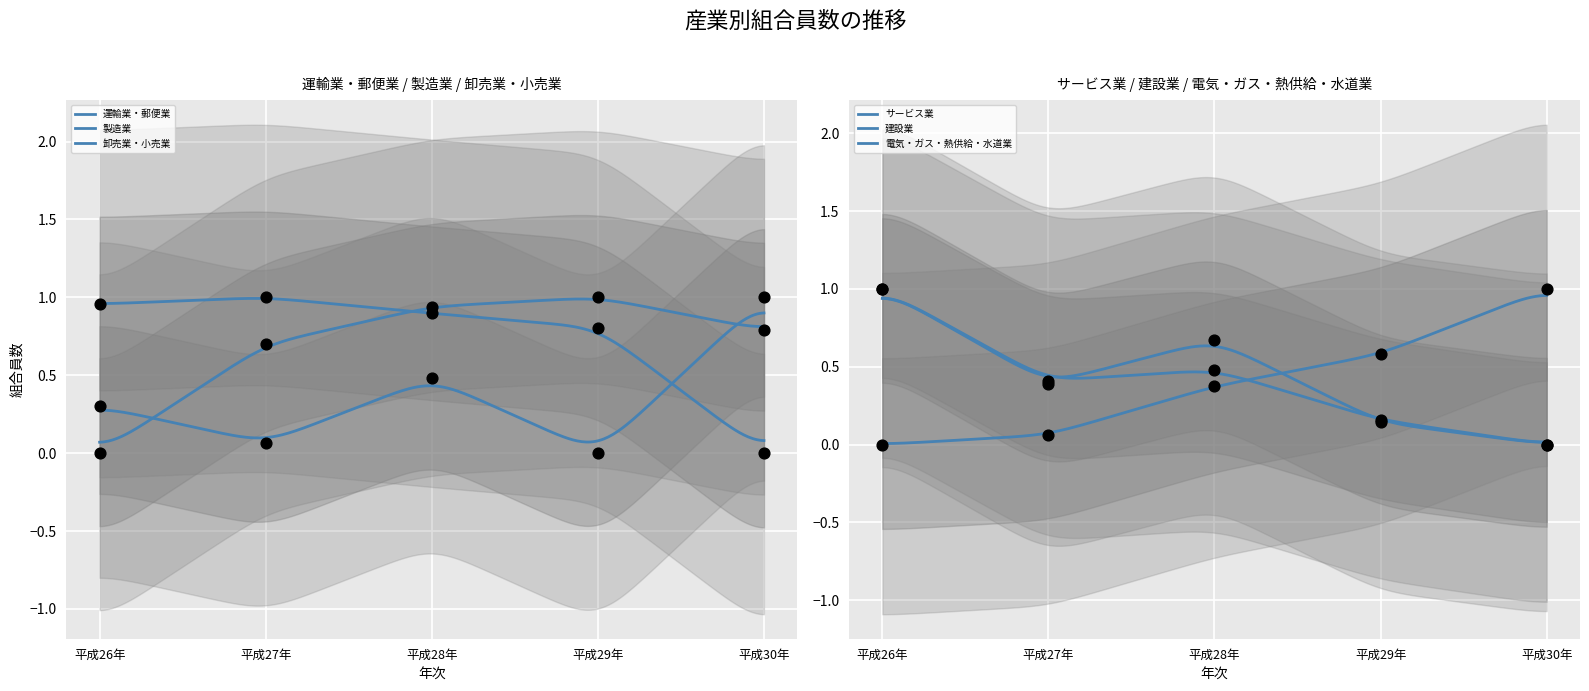

Which series reaches the maximum Y coordinate?

運輸業・郵便業